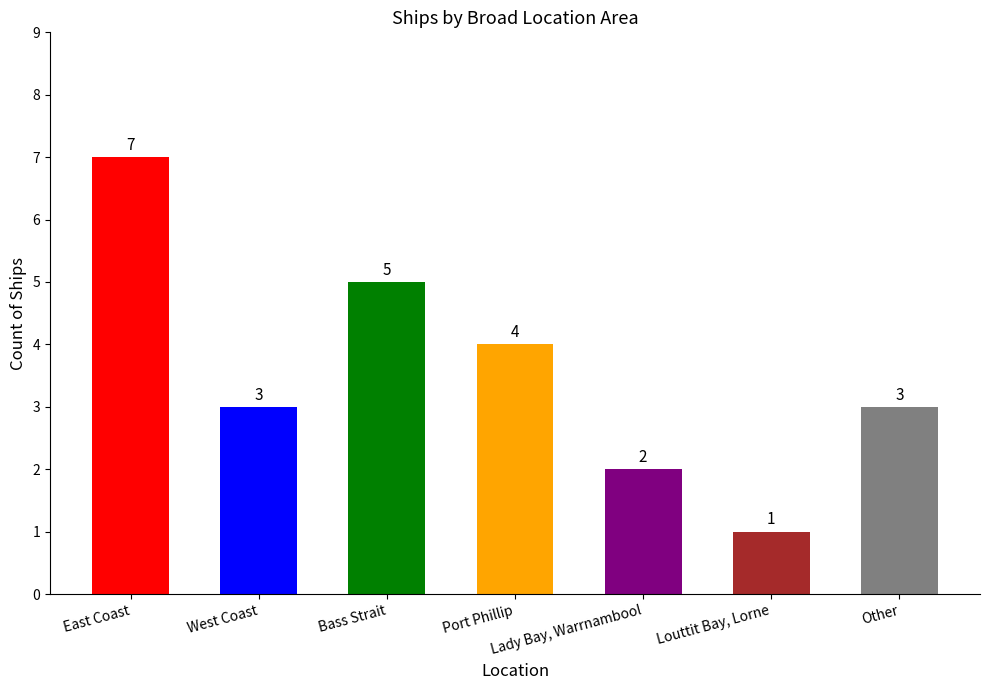

What position from the right is Lady Bay, Warrnambool?

3